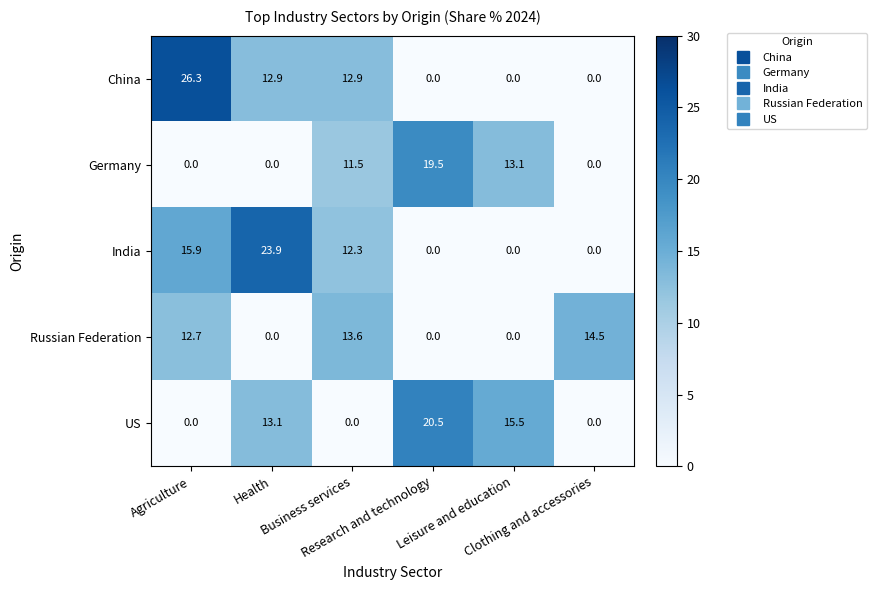

What is the highest value of the US series?

20.5